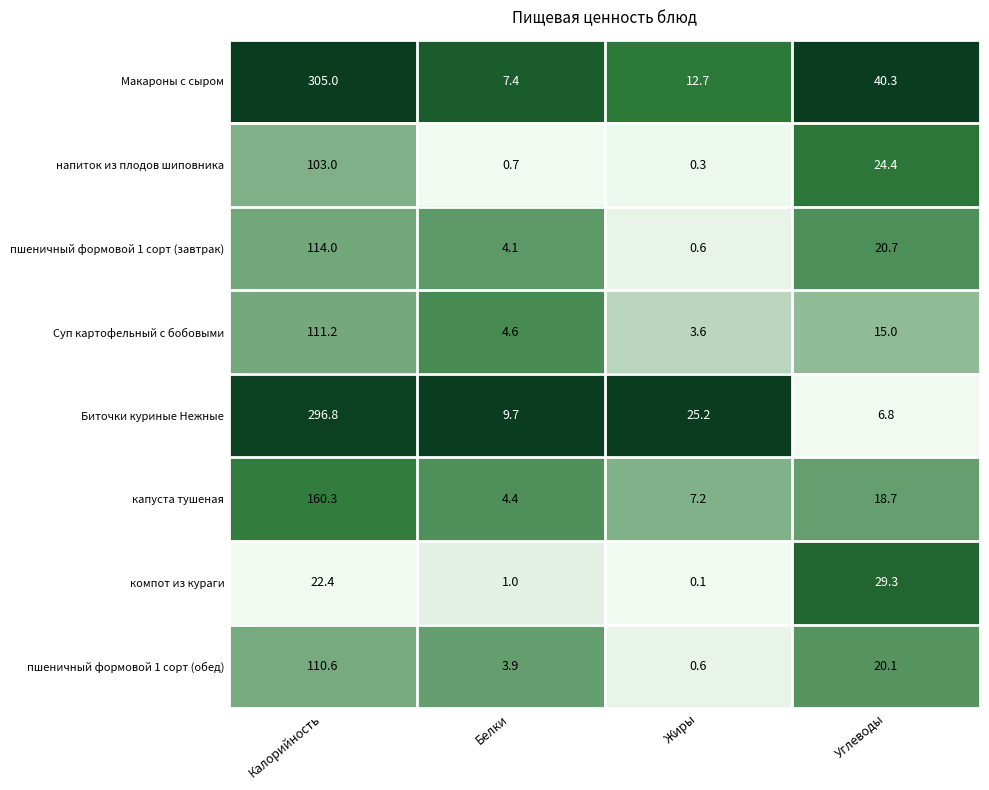

Where is Макароны с сыром nearest to the value 156?

Углеводы